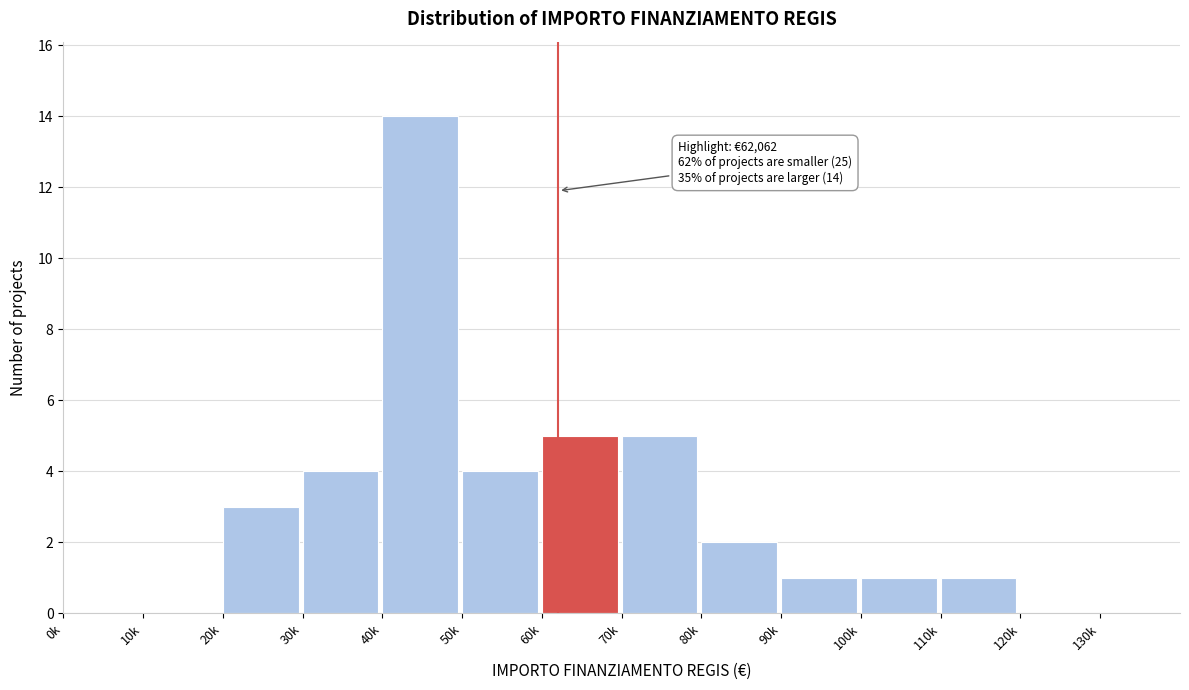

Reading left to right, extract all data points from this chart.

0k=0	10k=0	20k=3	30k=4	40k=14	50k=4	60k=5	70k=5	80k=2	90k=1	100k=1	110k=1	120k=0	130k=0